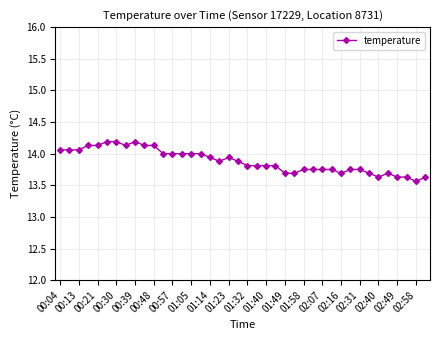

What is the maximum value shown in the chart?

14.2